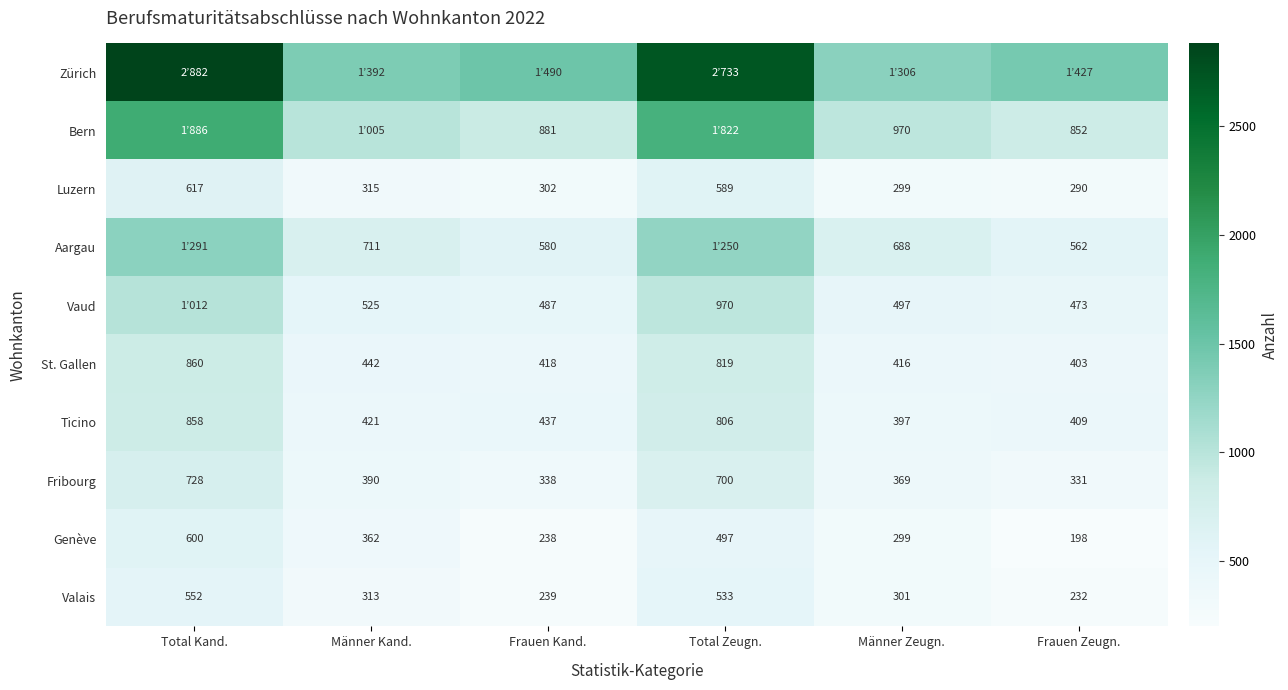

Which category has the highest value across all series?

Total Kand.